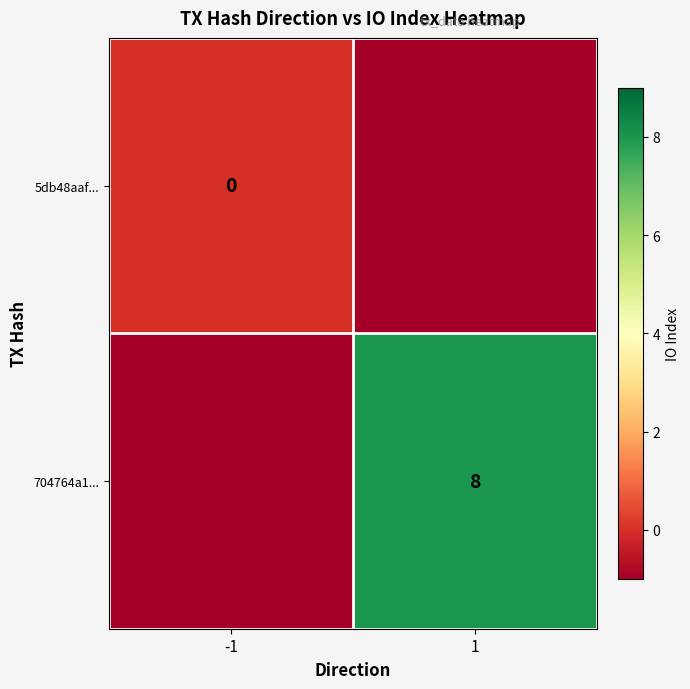

Is it true that 704764a1... equals 3 at 1?

False